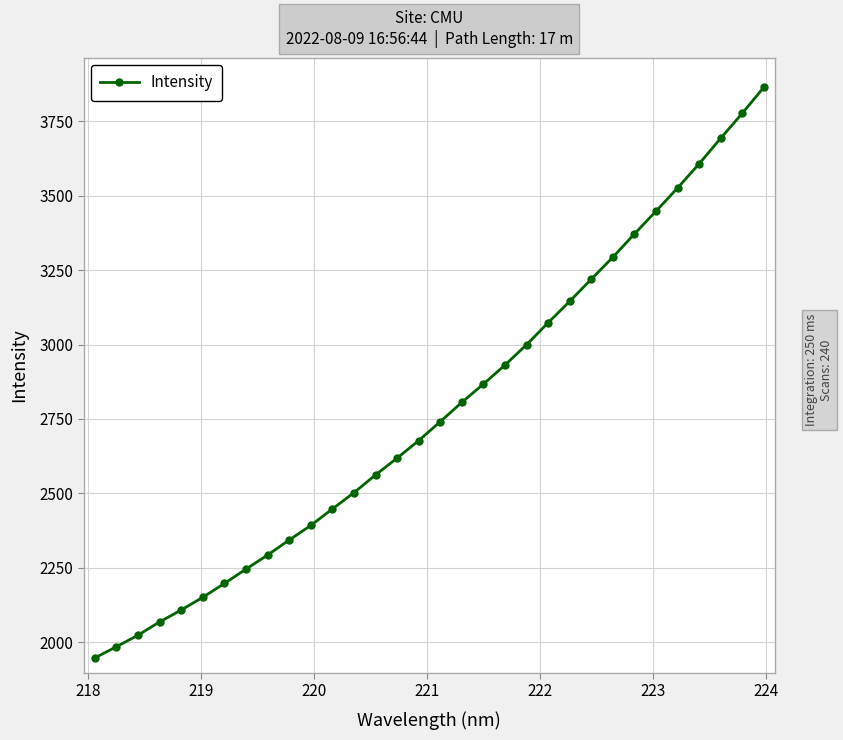

What is the difference between the maximum and minimum values?

1917.4